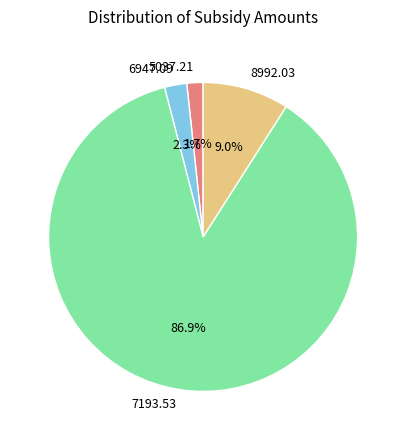

Is 6947.09 the majority of the pie?

No